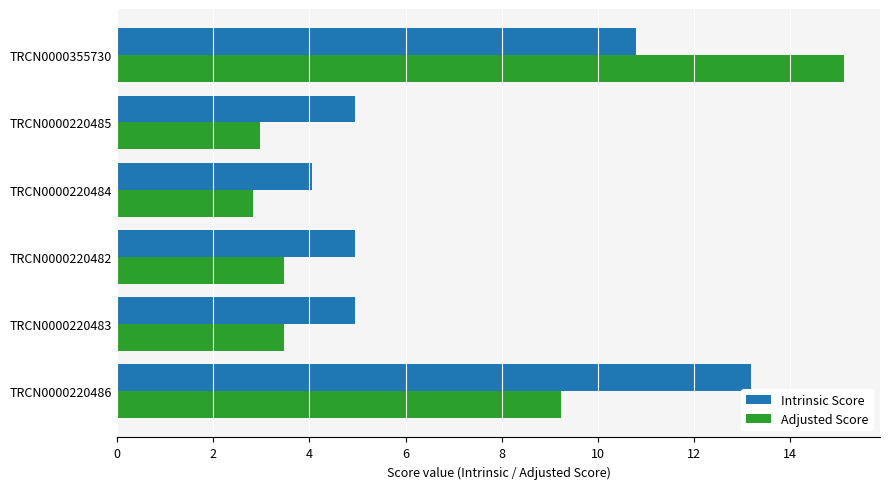

List the series in order of their peak value, highest first.

Adjusted Score, Intrinsic Score